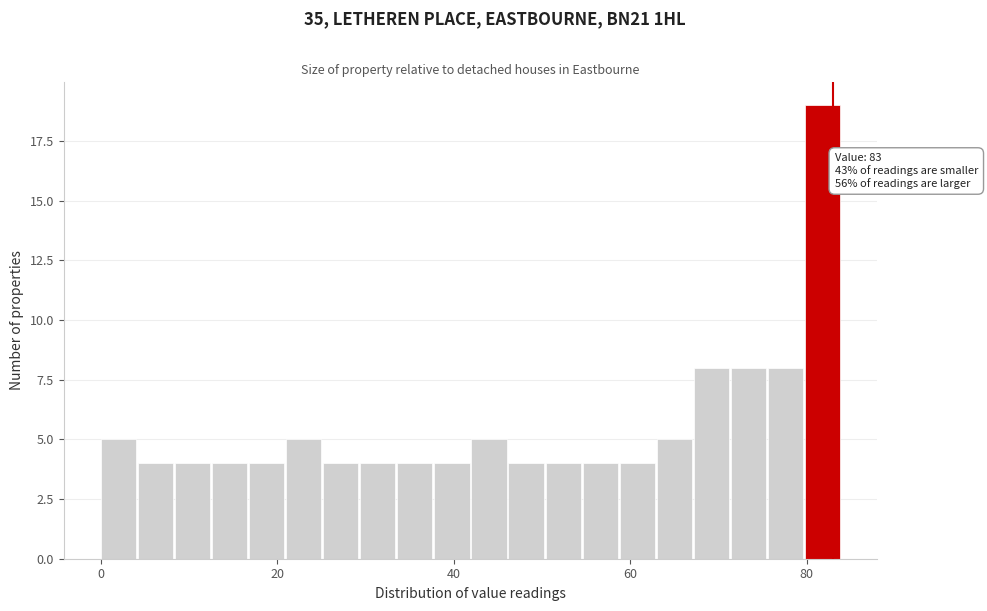

Around what value on the x-axis is the tallest bar? Give the approximate position of its centre, as read against the axis.

82